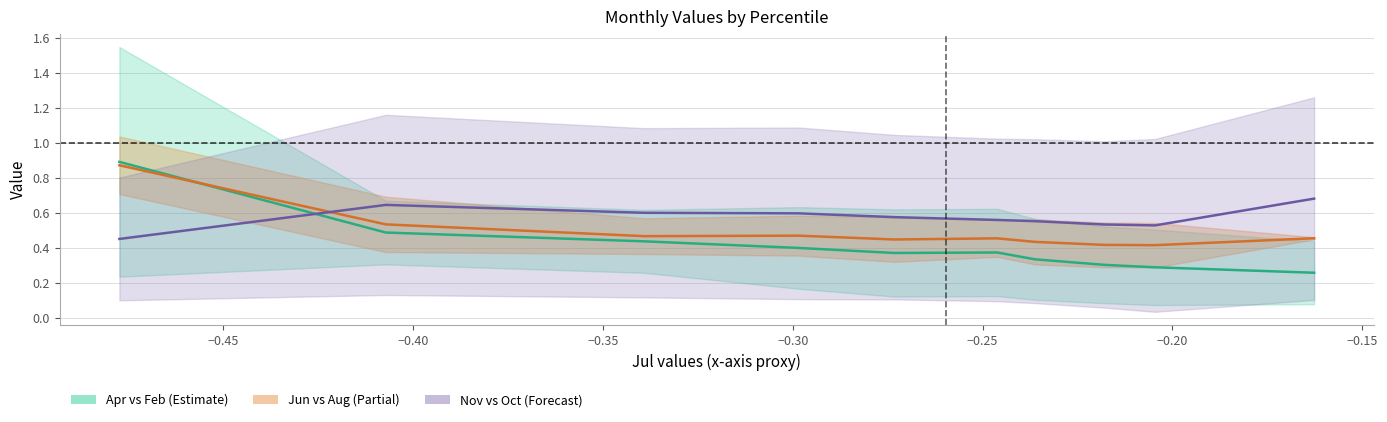

True or false: Jun+Aug mid has more than 1 interior local peaks.

True